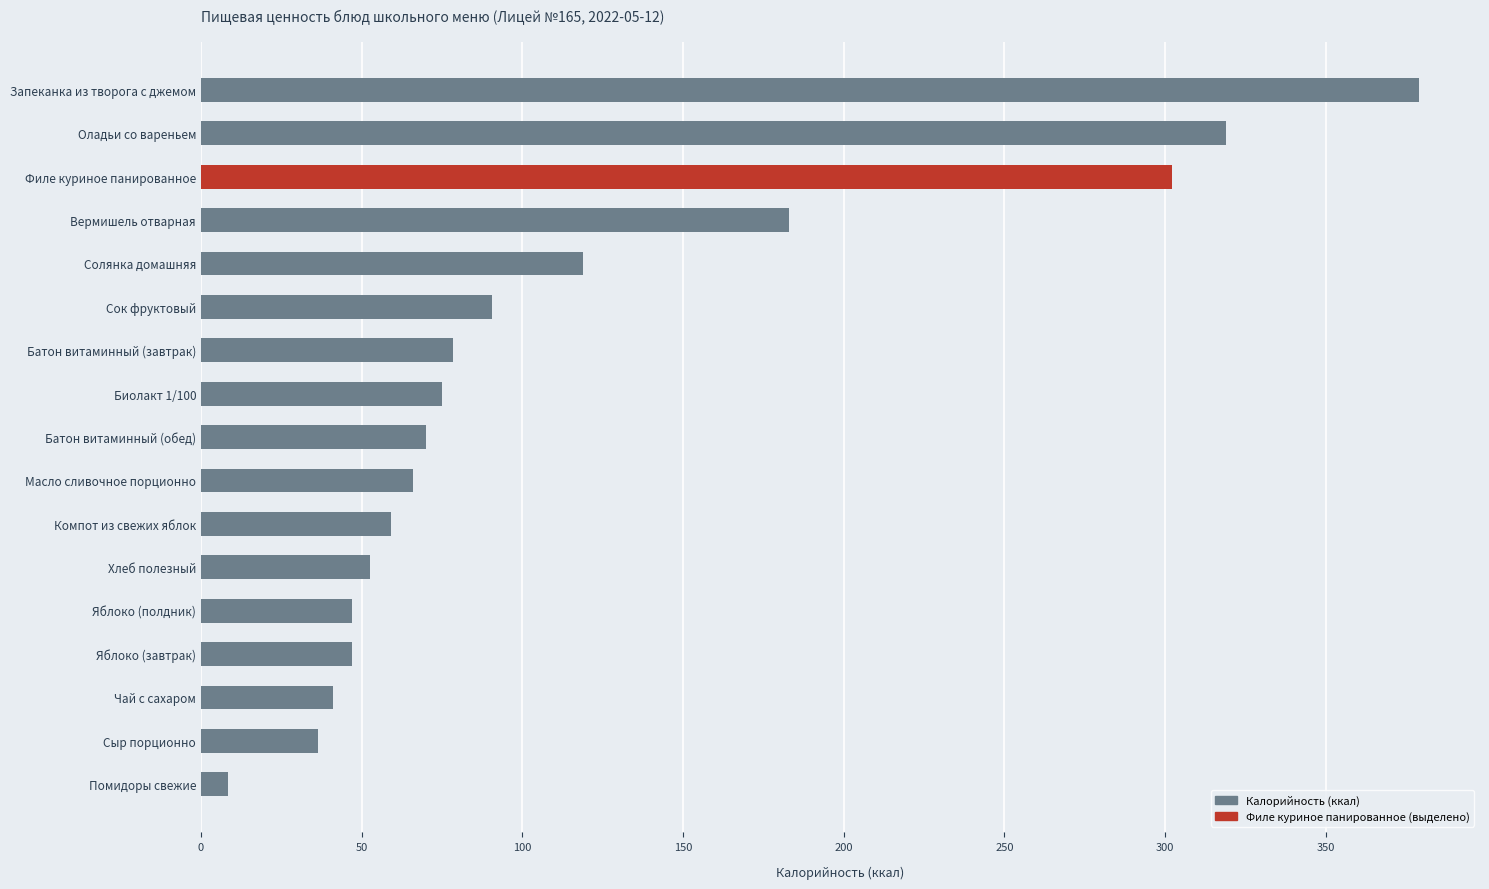

What is the difference between the maximum and minimum values?

370.5